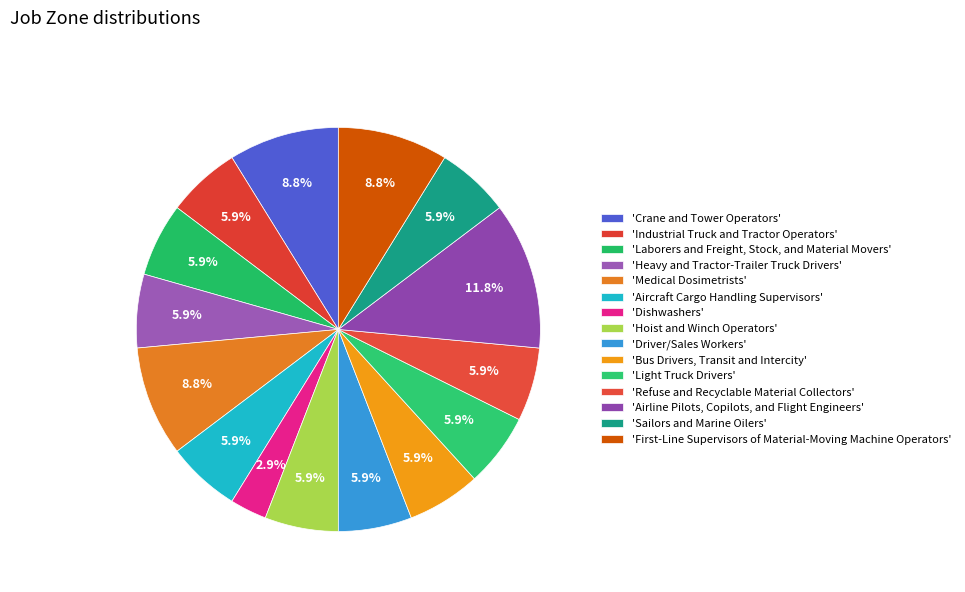

How many slices are in this pie chart?

15